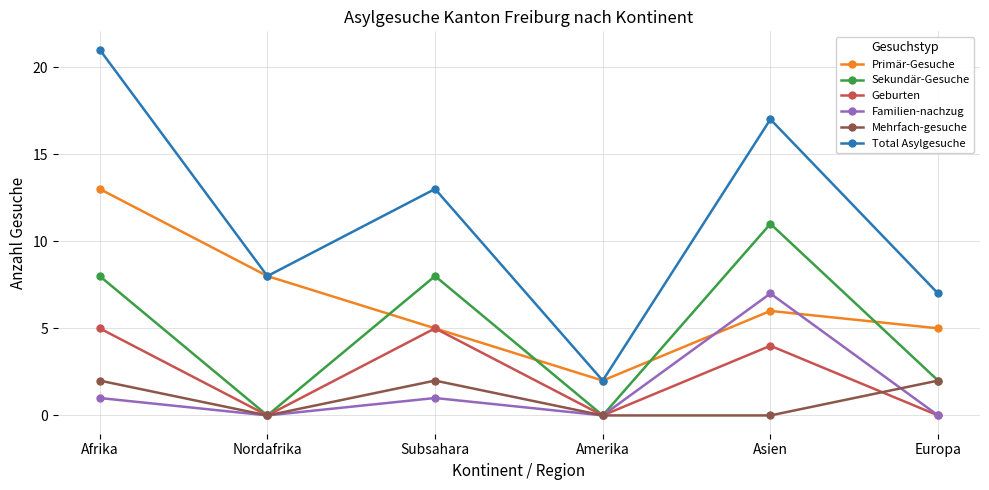

Which series ends up on top after the final intersection of Primär-Gesuche and Familien-nachzug?

Primär-Gesuche